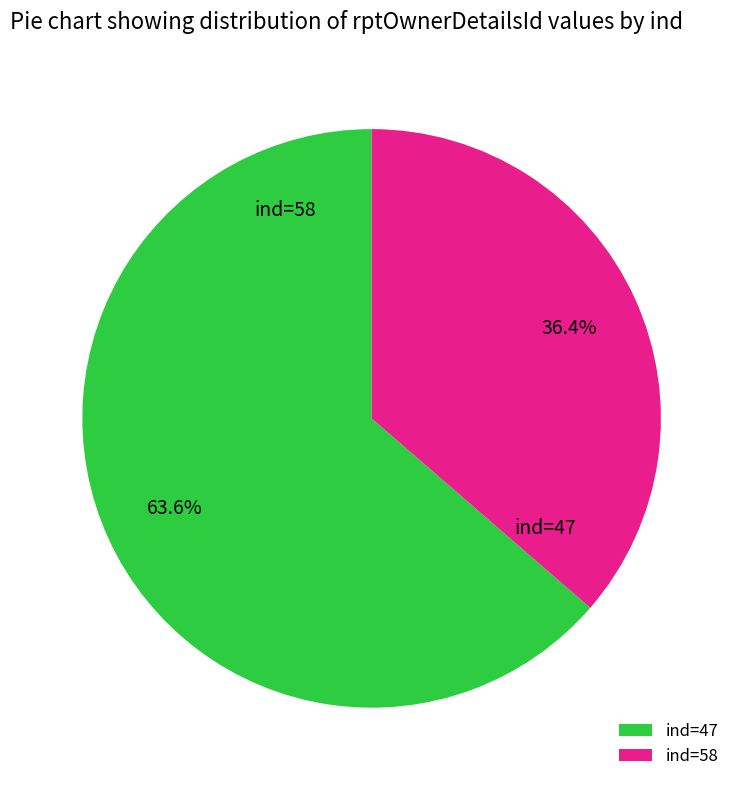

Which category accounts for the majority?

47